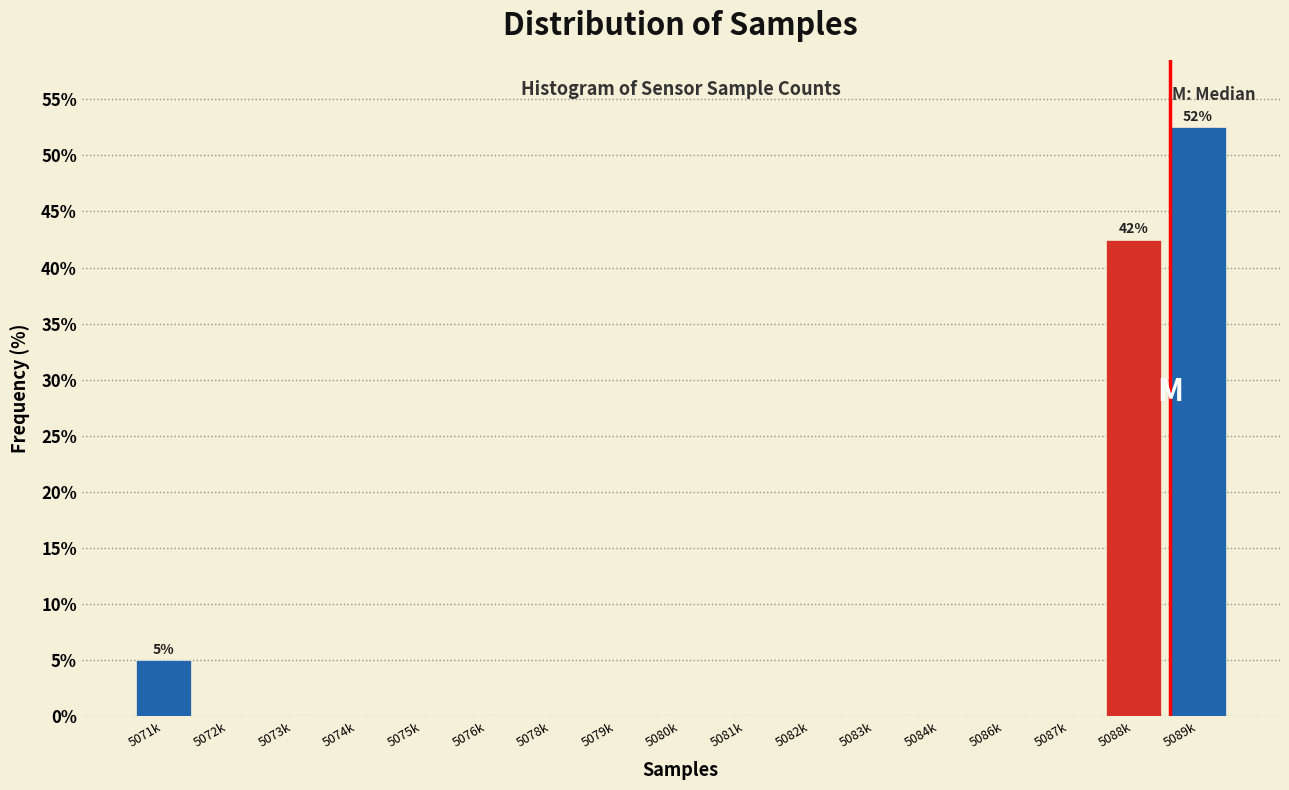

Reading right to left, what are all the values shown in this chart?

5089k=52.5	5088k=42.5	5087k=0.0	5086k=0.0	5084k=0.0	5083k=0.0	5082k=0.0	5081k=0.0	5080k=0.0	5079k=0.0	5078k=0.0	5076k=0.0	5075k=0.0	5074k=0.0	5073k=0.0	5072k=0.0	5071k=5.0